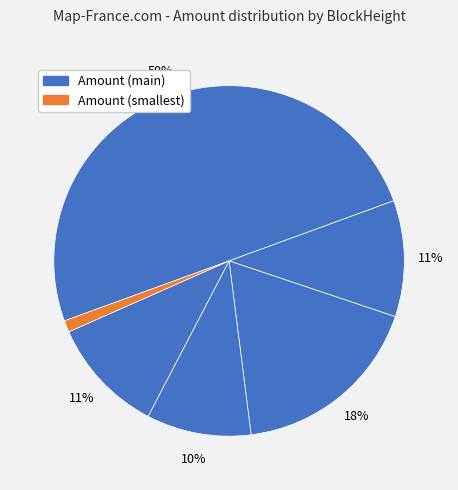

Count the number of slices in the pie.

6